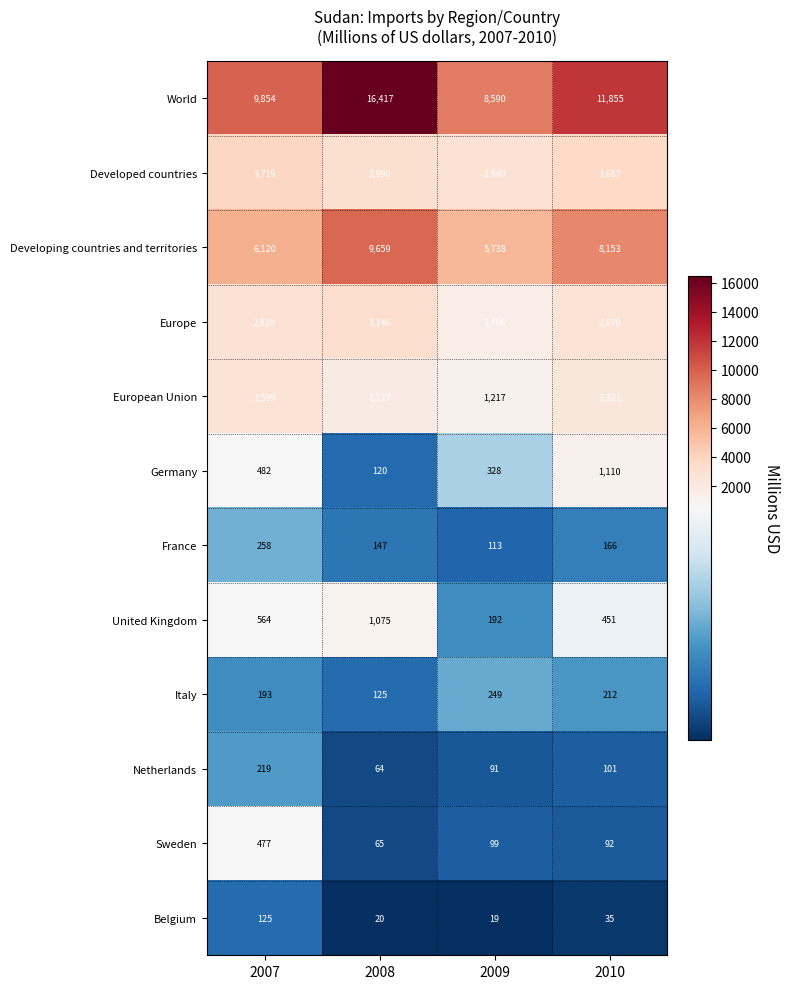

Is it true that World equals 8590 at 2009?

True